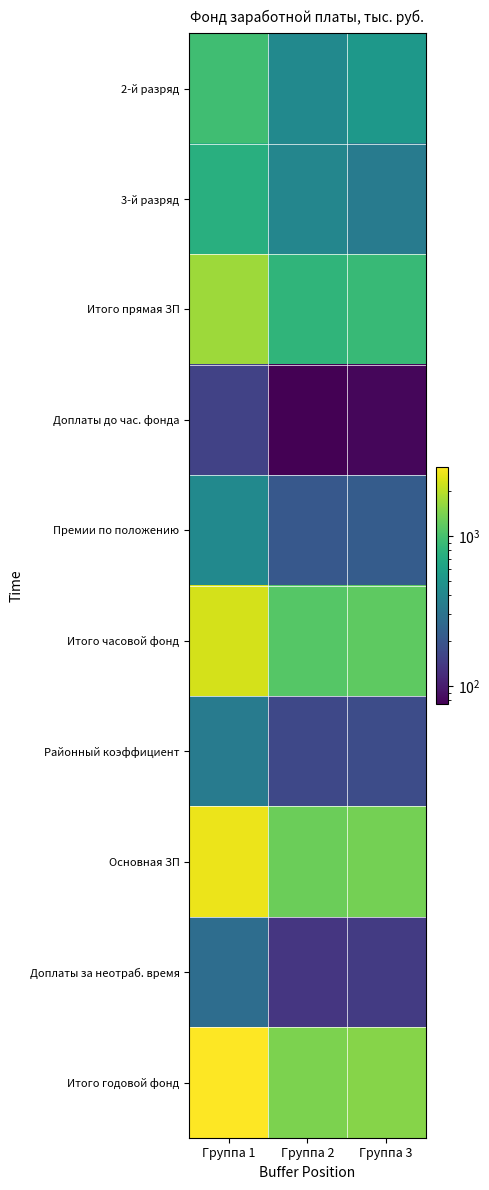

How many categories are shown in the chart?

3